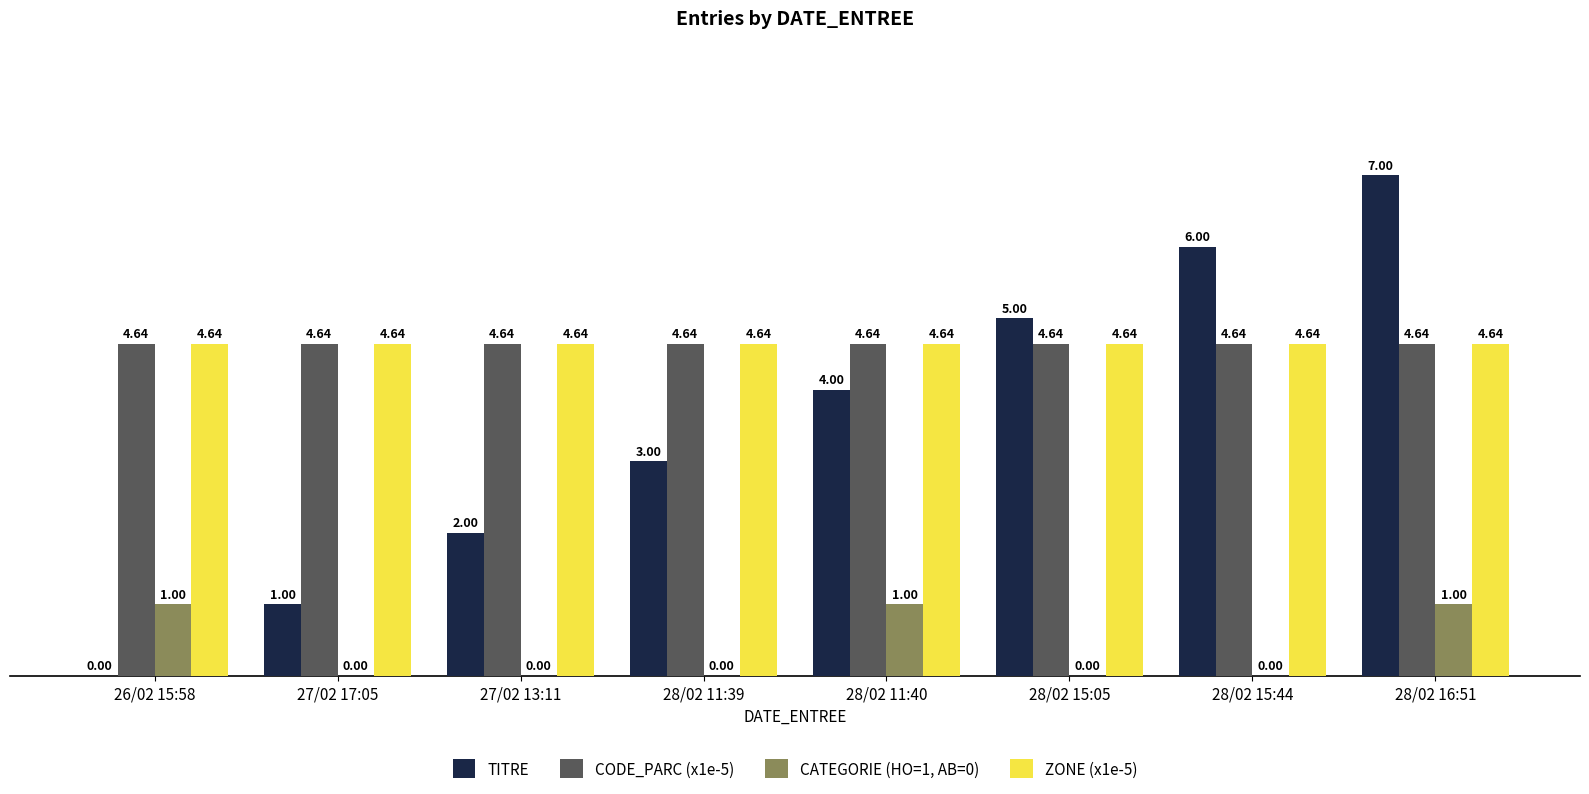

How many distinct data groups are displayed?

4